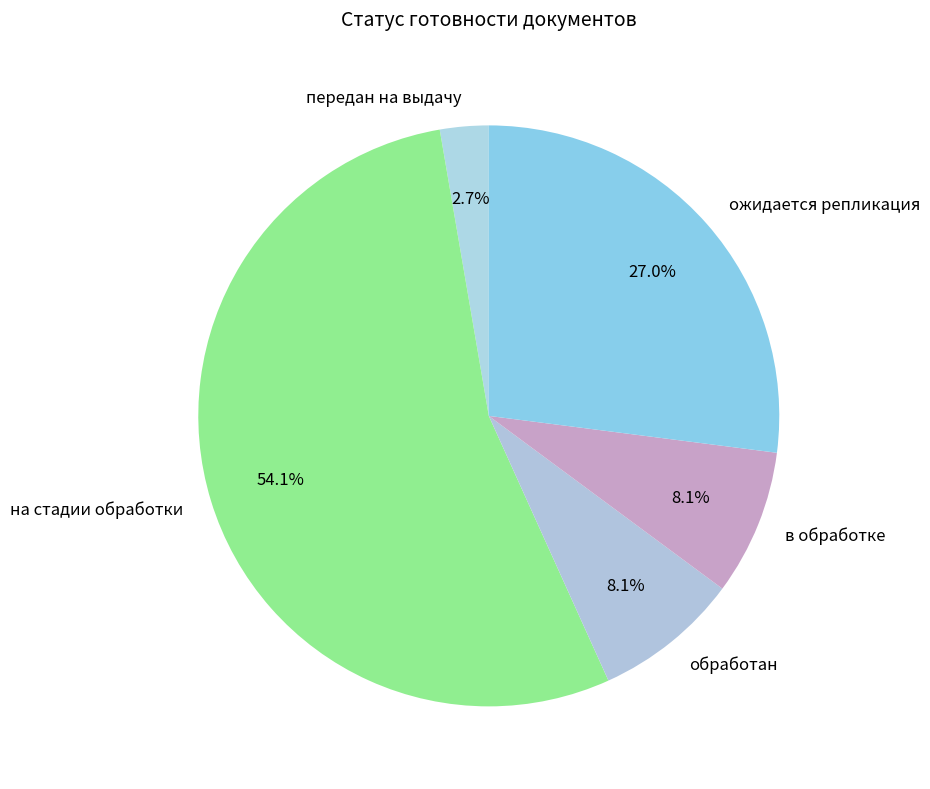

What percentage do ожидается репликация and в обработке together represent?

35.1%